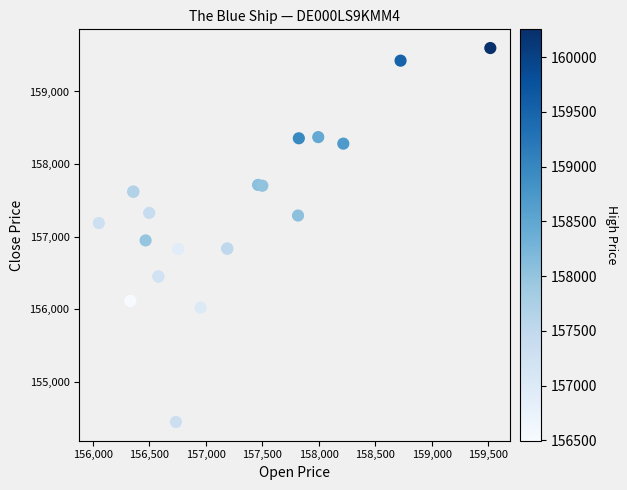

What Y value in the scatter plot is closest to 157021?

156947